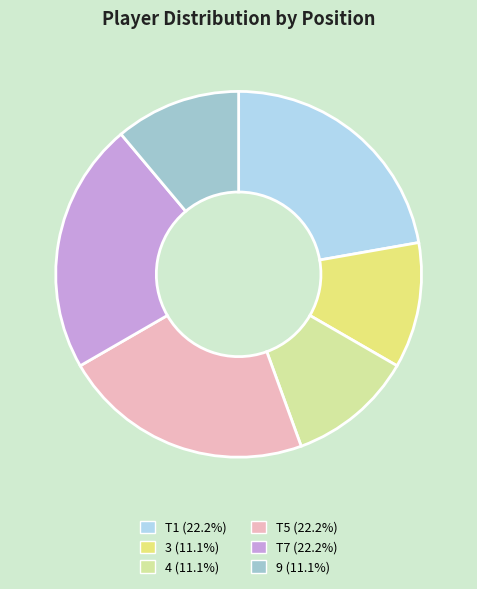

Do 4 and T1 together represent more than half of the pie?

No